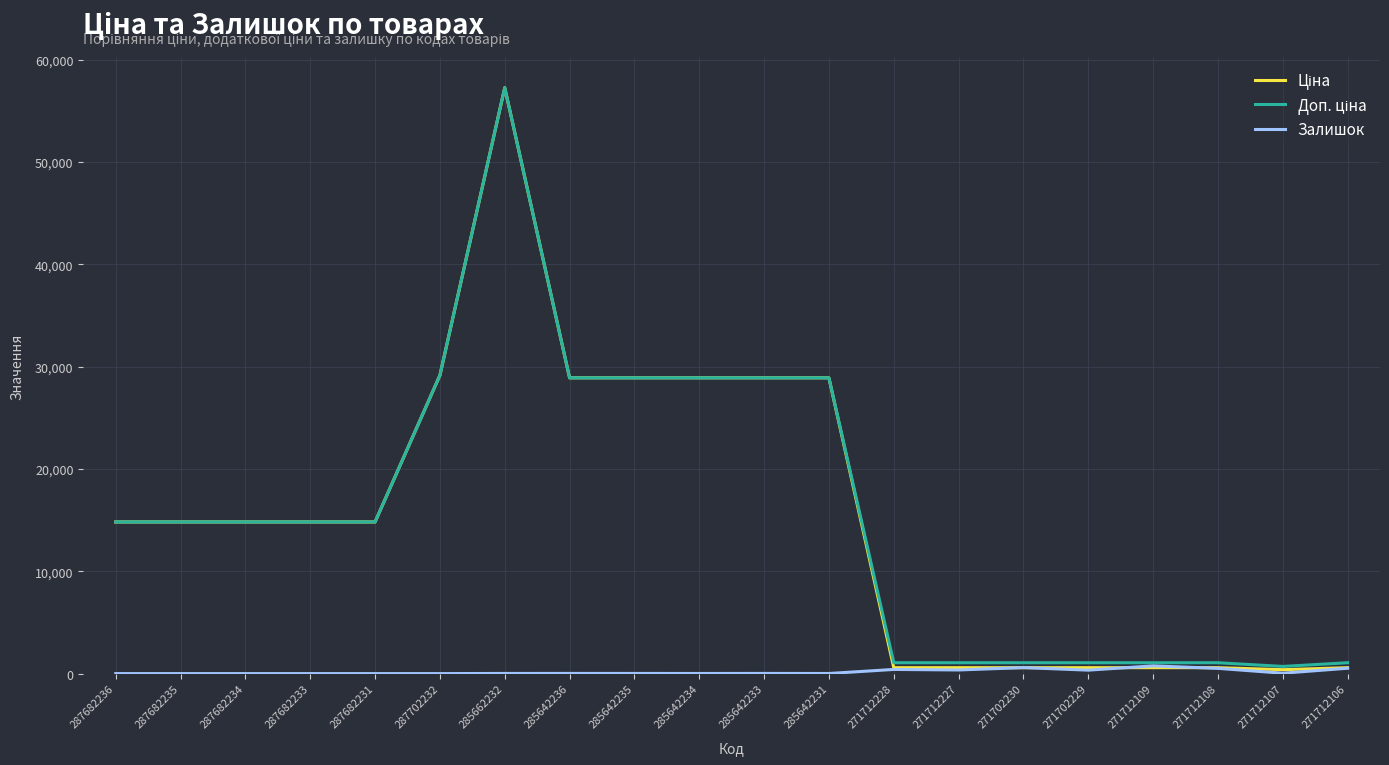

What is the greatest value displayed?

57258.0